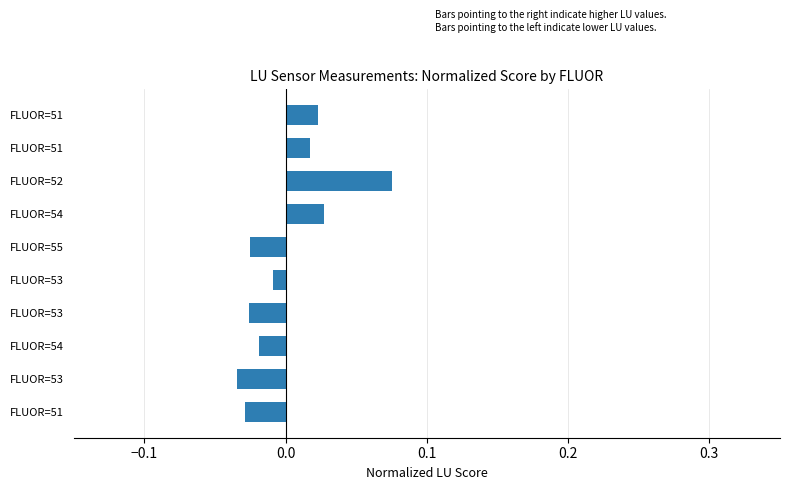

Does the chart contain any negative values?

Yes